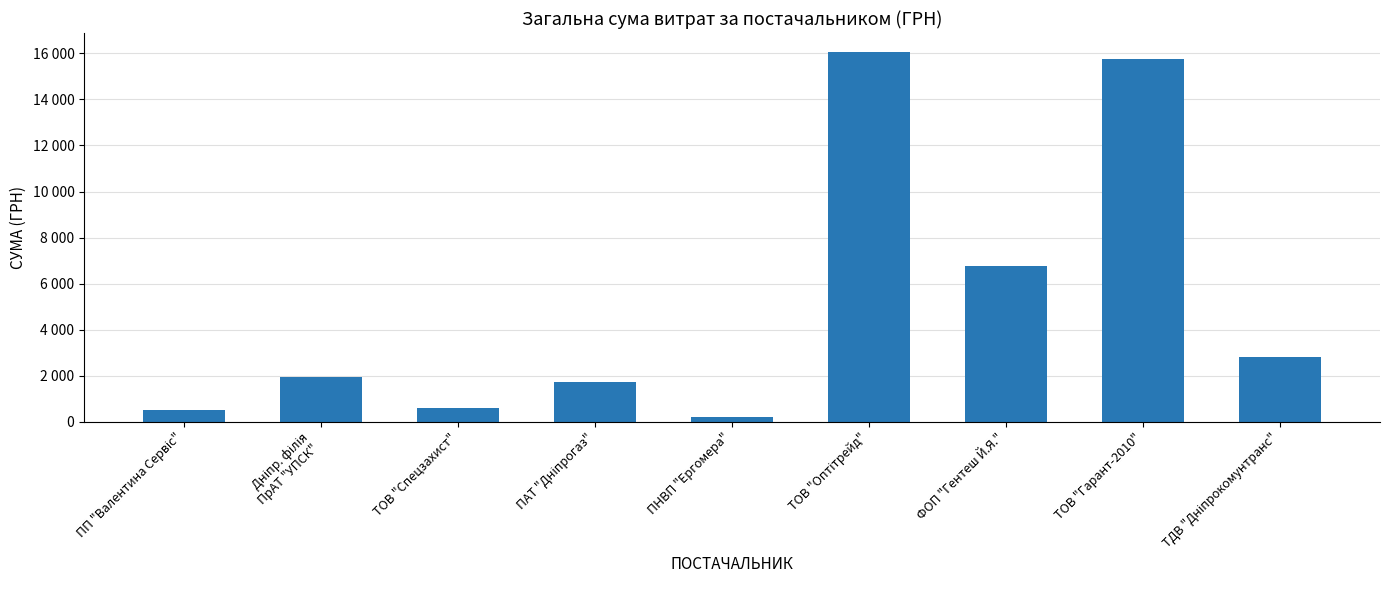

What is the ratio of the value at ТДВ "Дніпрокомунтранс" to the value at ТОВ "Гарант-2010"?

0.2